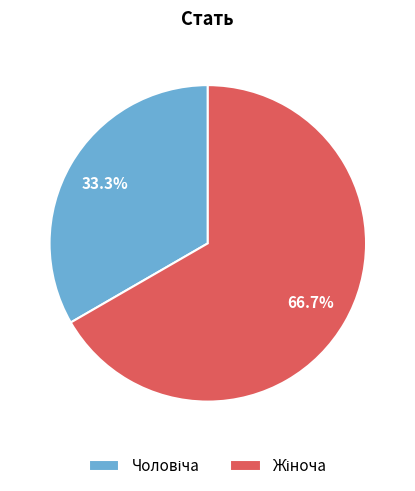

Is there any slice that represents more than half of the pie?

Yes